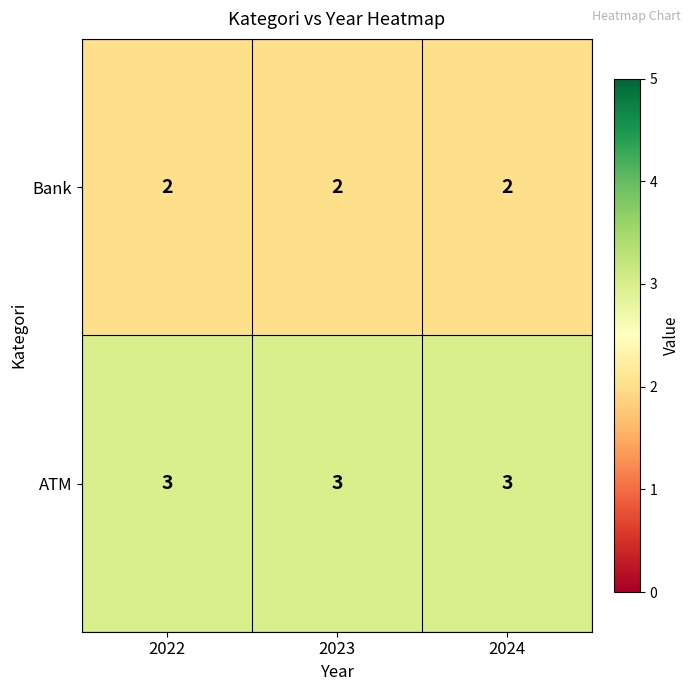

Which series has the largest total across all categories?

ATM